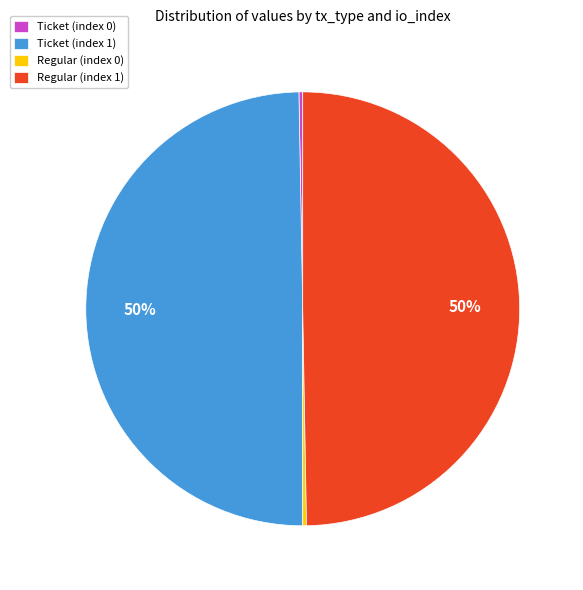

Is it true that Regular (index 0) is 13% of the pie?

False